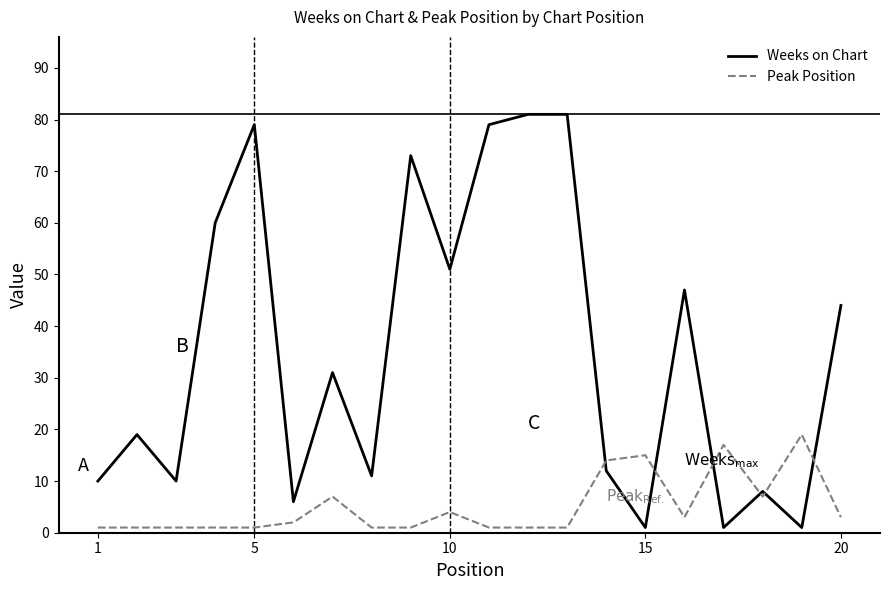

What is the maximum value shown in the chart?

81